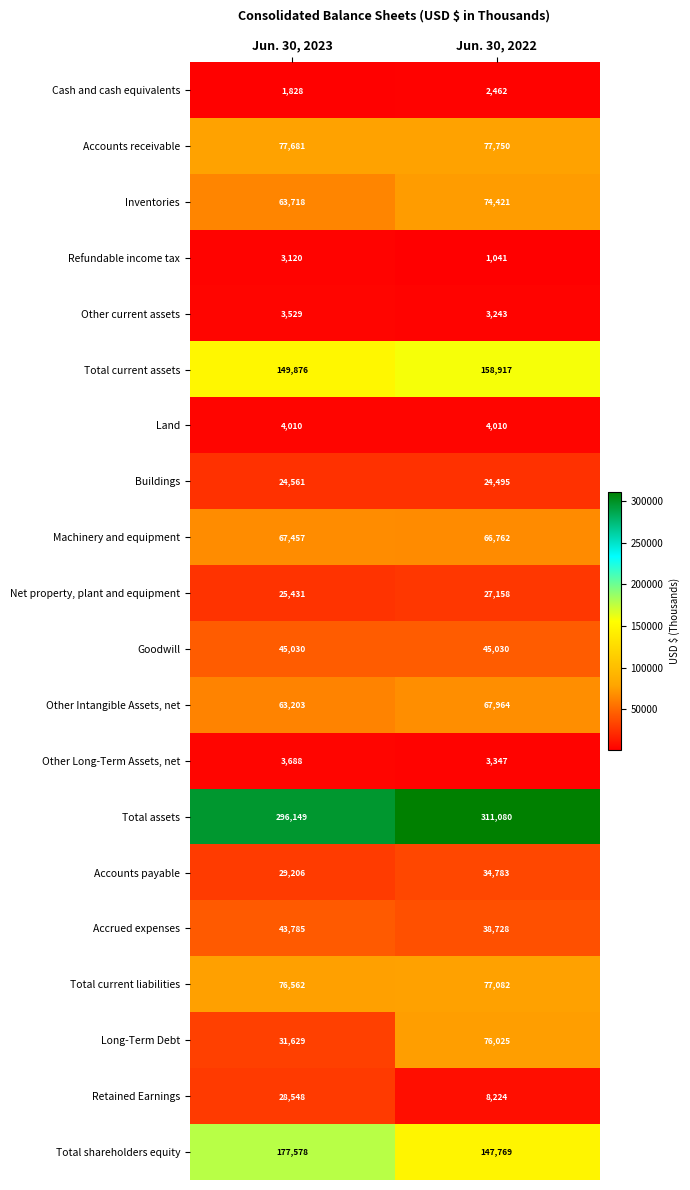

Which series has the largest range (max minus min)?

Long-Term Debt